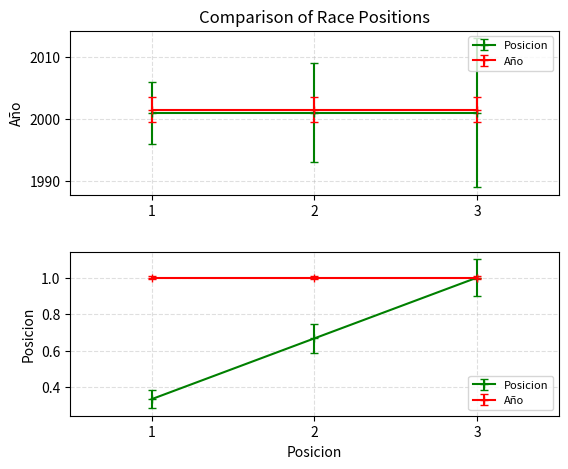

Which series changed the most between 1 and 3?

Posicion